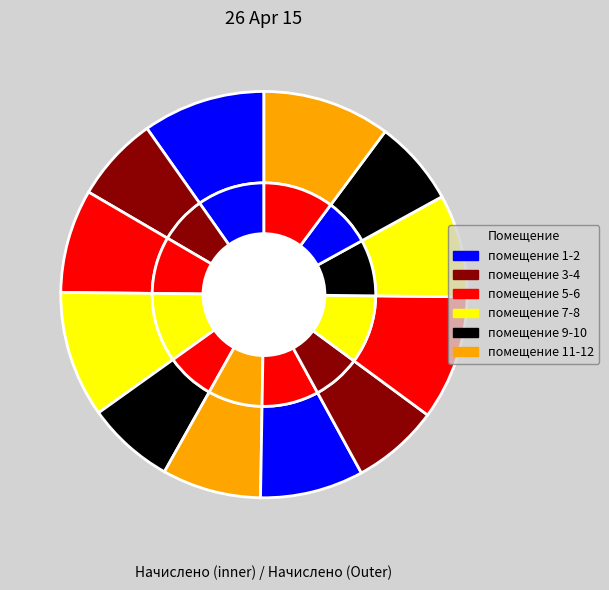

Rank the categories by value from highest to lowest.

12, 4, 9, 1, 3, 7, 10, 6, 5, 8, 2, 11